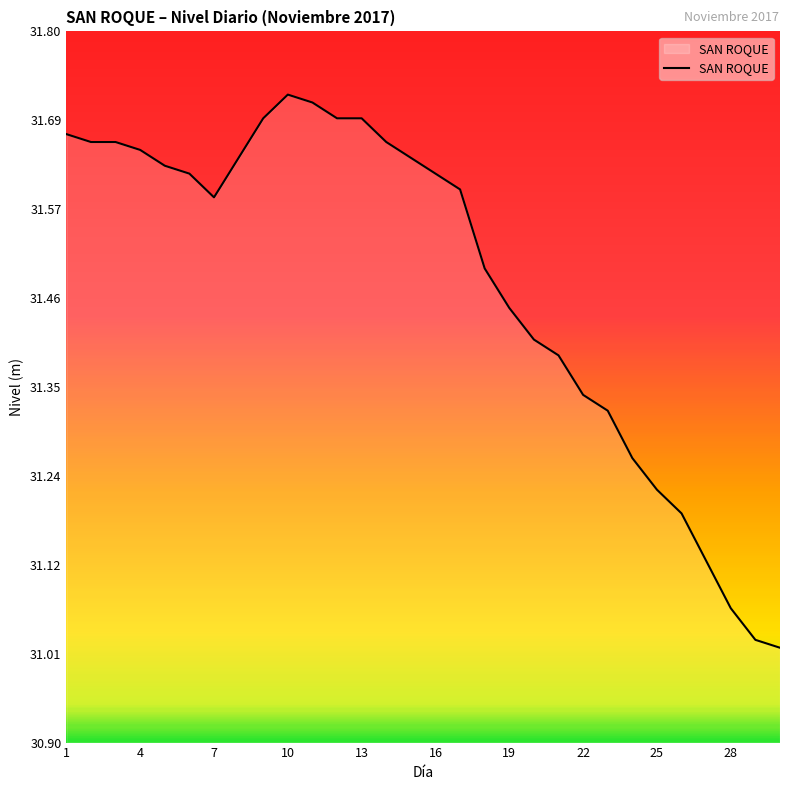

Reading left to right, transcribe all the data shown in this chart.

31.7	31.7	31.7	31.6	31.6	31.6	31.6	31.6	31.7	31.7	31.7	31.7	31.7	31.7	31.6	31.6	31.6	31.5	31.4	31.4	31.4	31.3	31.3	31.3	31.2	31.2	31.1	31.1	31.0	31.0